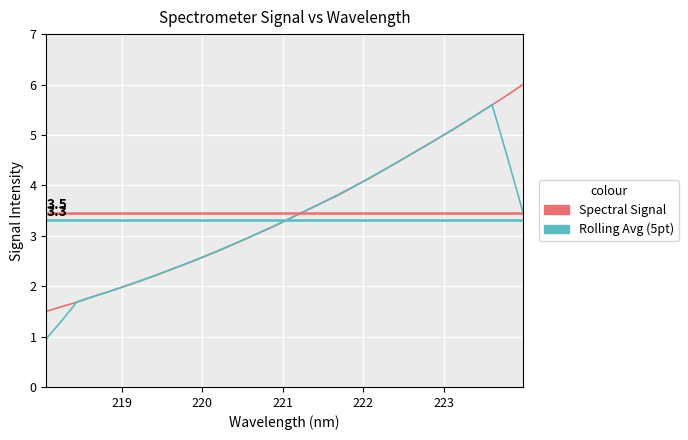

What is the smallest value displayed?

1.0